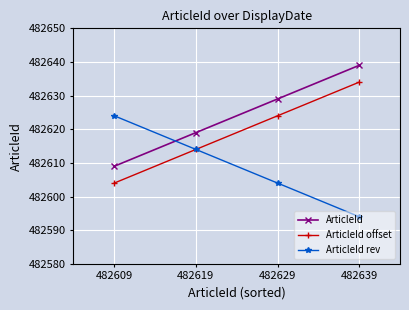

Is it true that ArticleId offset equals 864093 at 482629?

False